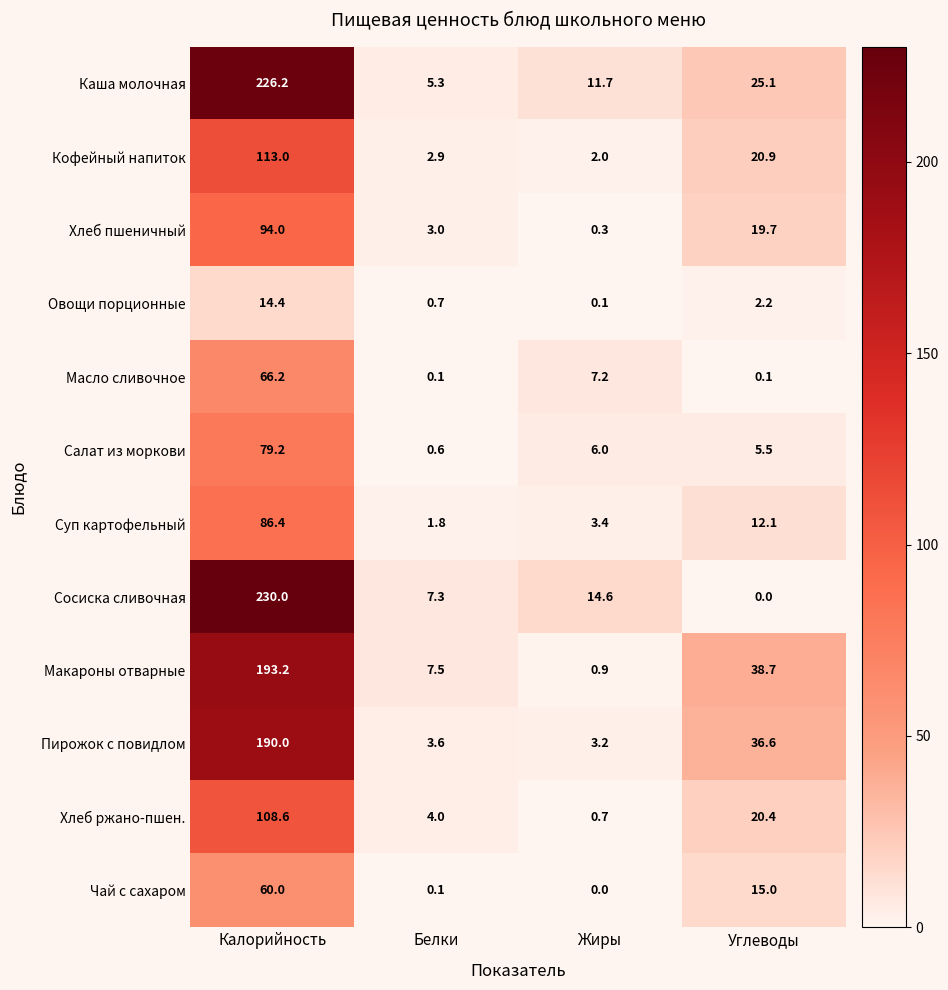

What is the greatest value displayed?

230.0